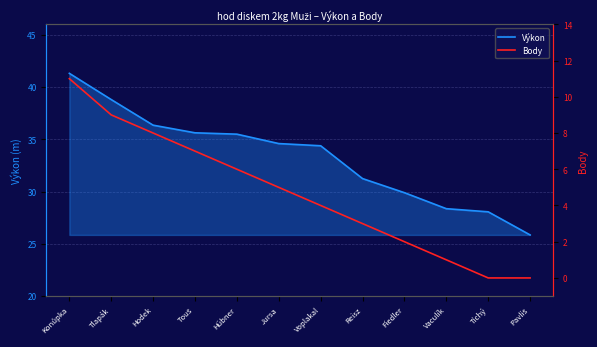

True or false: Body and Výkon intersect in this chart.

False